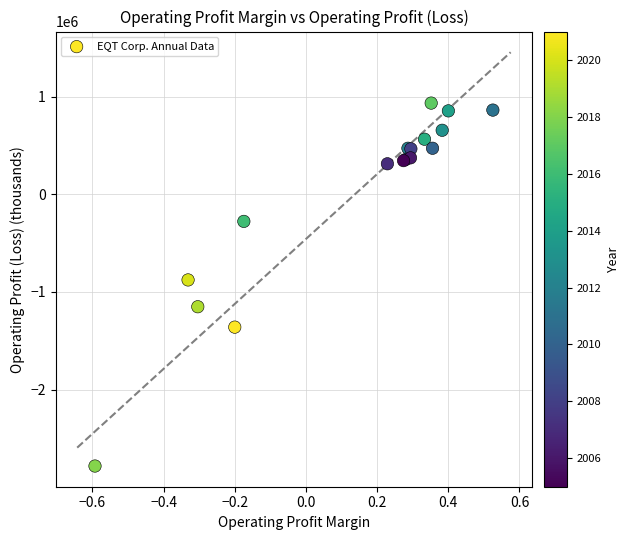

What Y value in the scatter plot is closest to -925071?

-877666